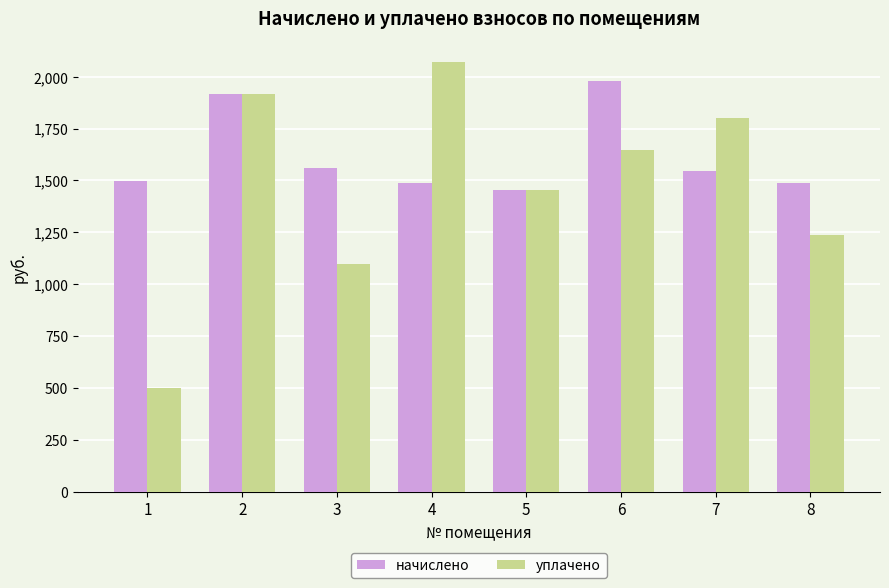

What is the average value of the уплачено series?

1465.5